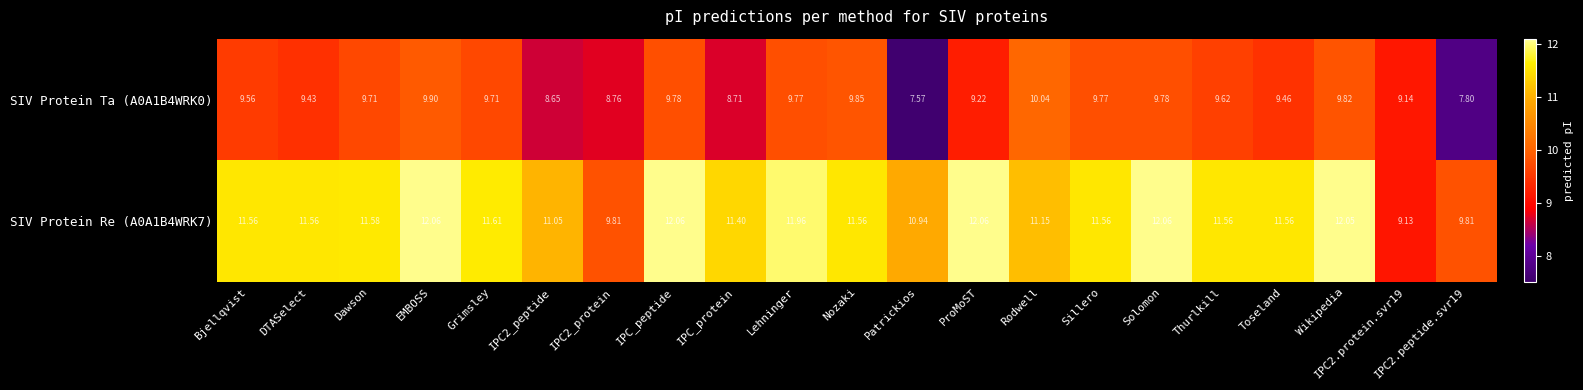

Which category has the lowest value in the SIV Protein Ta (A0A1B4WRK0) series?

Patrickios